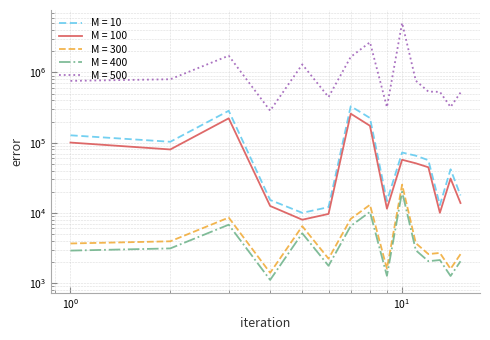

How many values in the M = 10 series exceed 56290?

8